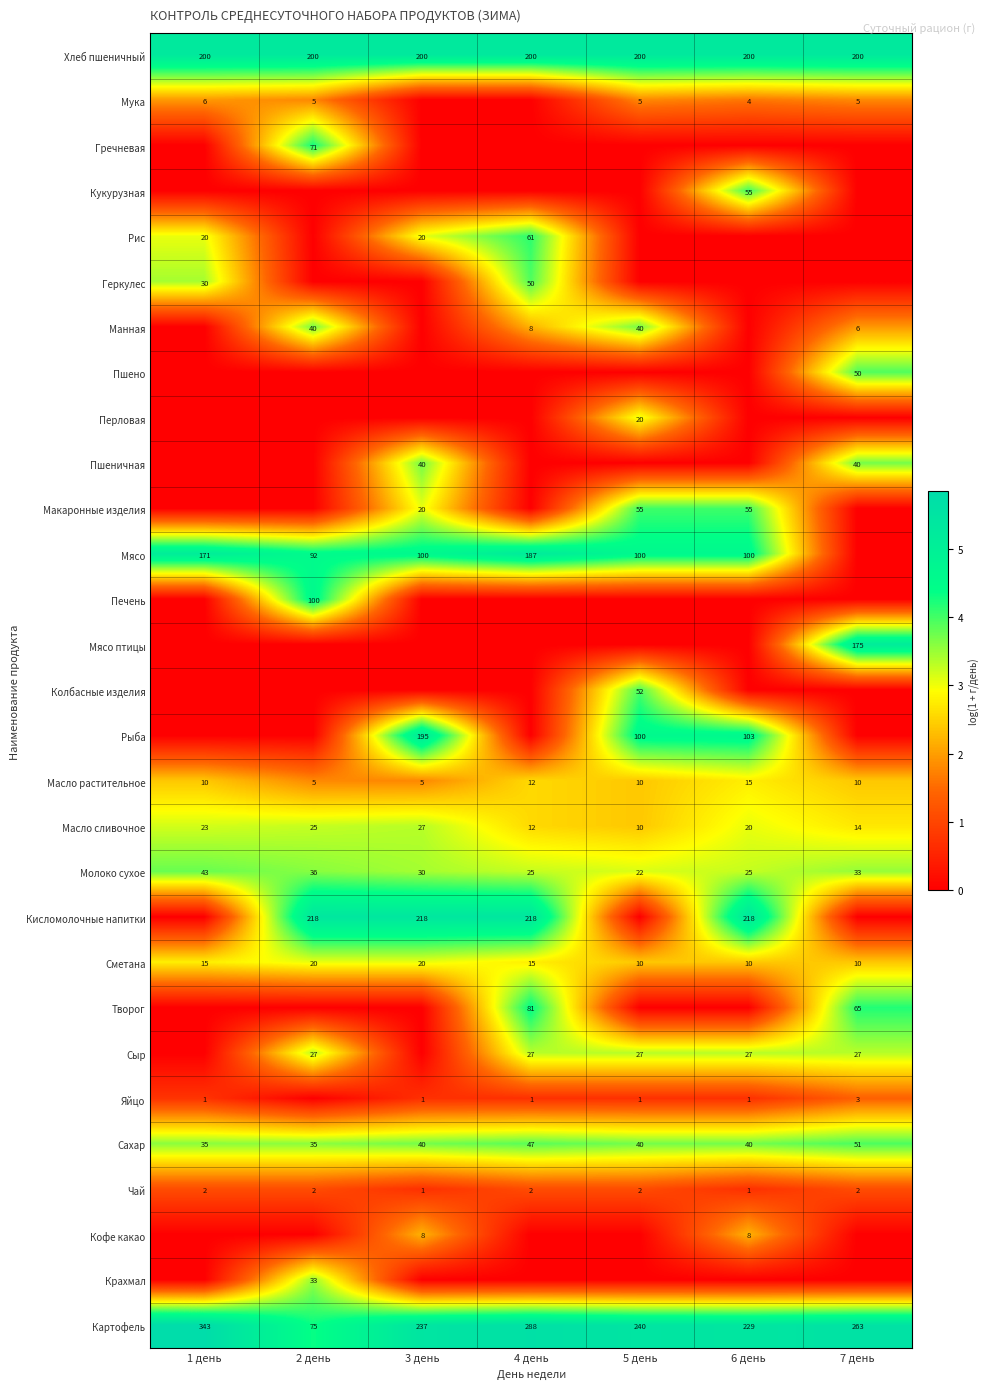

At how many categories does at least one series exceed 4?

7